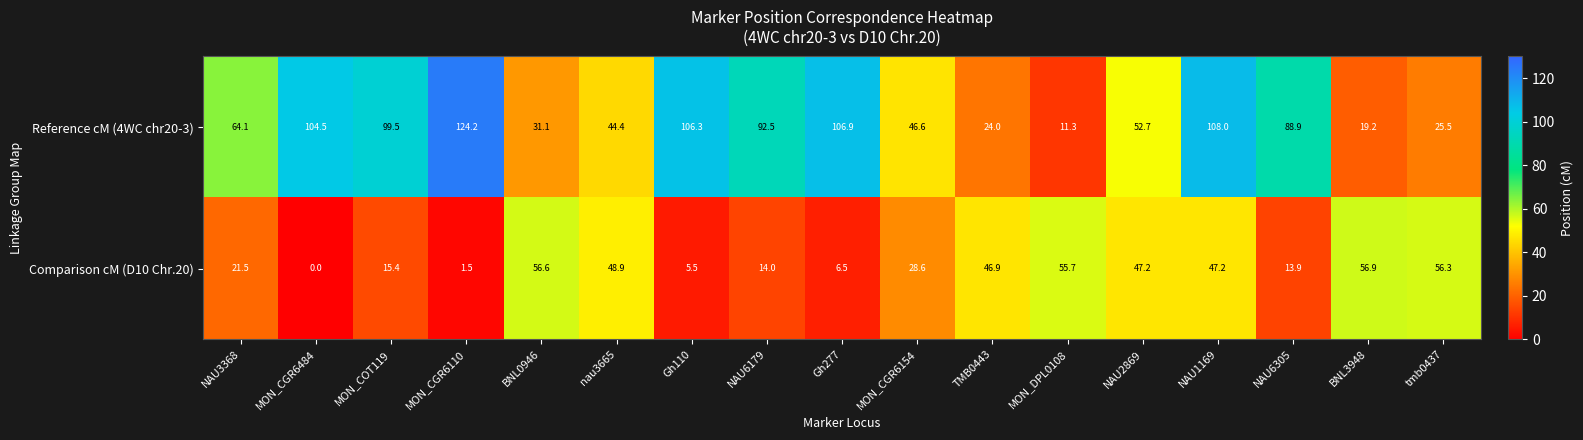

List the series in order of their overall mean, lowest first.

Comparison cM (D10 Chr.20), Reference cM (4WC chr20-3)